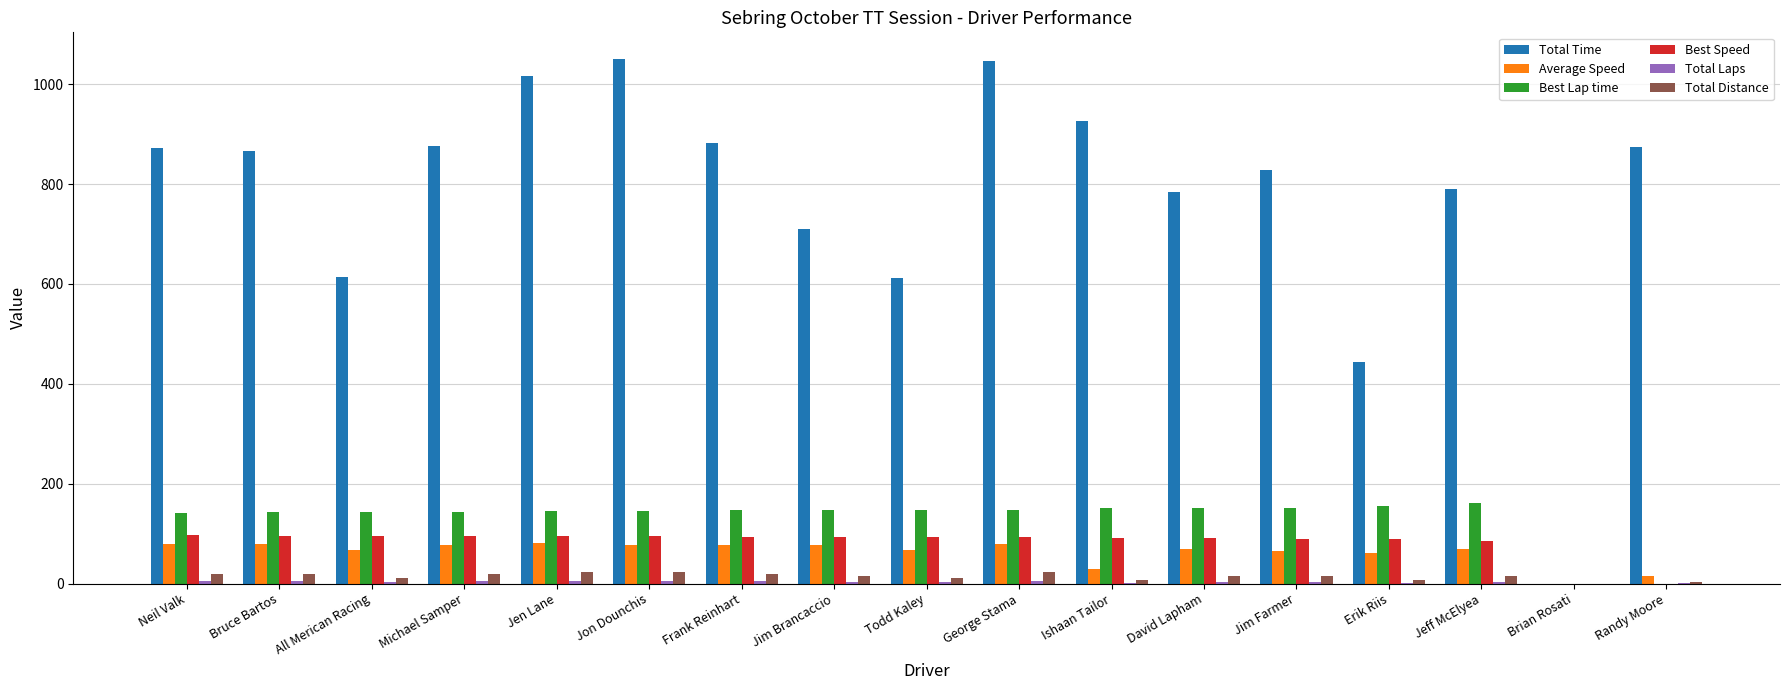

True or false: Best Speed has a value of 97.1 at Neil Valk.

True